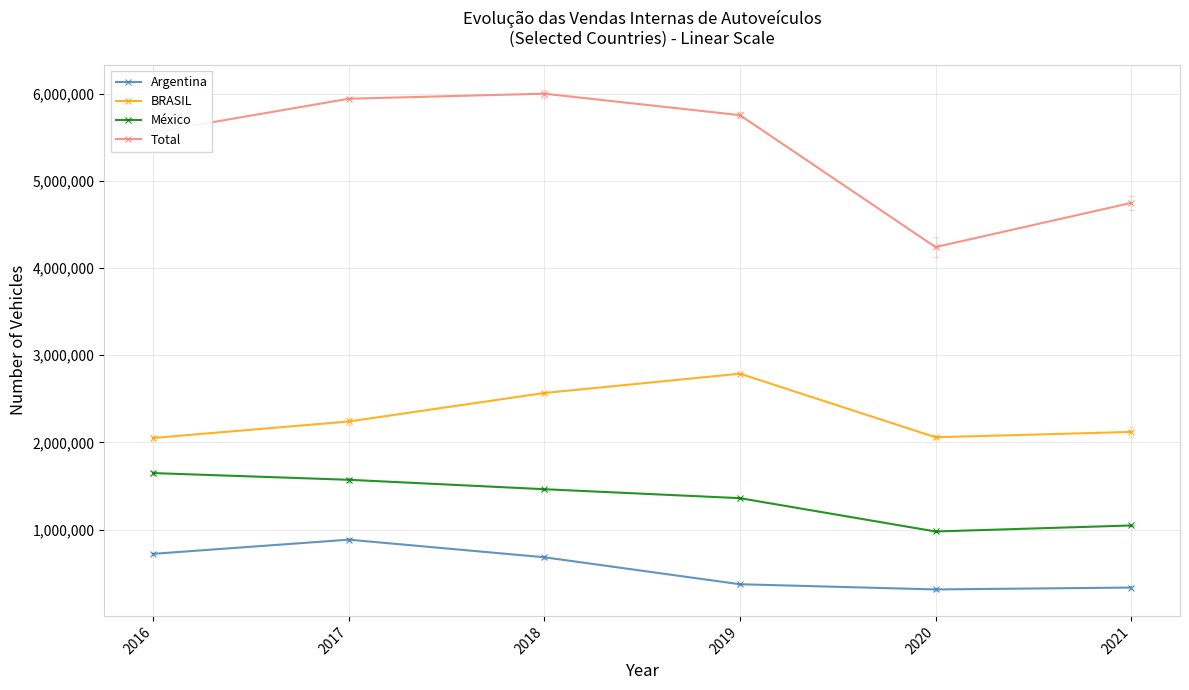

Which series changed the most between 2020 and 2021?

Total